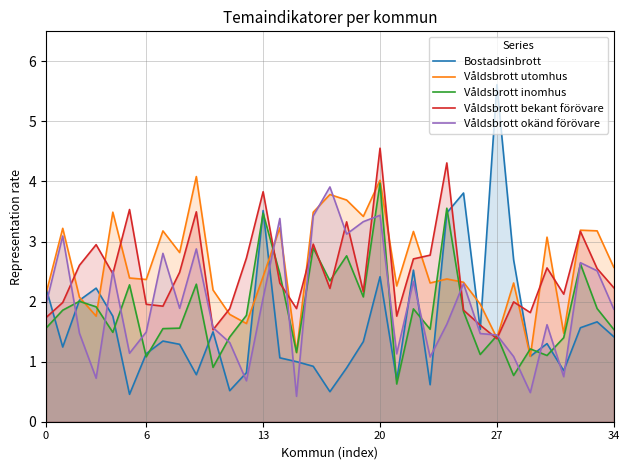

True or false: Våldsbrott okänd förövare and Våldsbrott inomhus cross at least once.

True